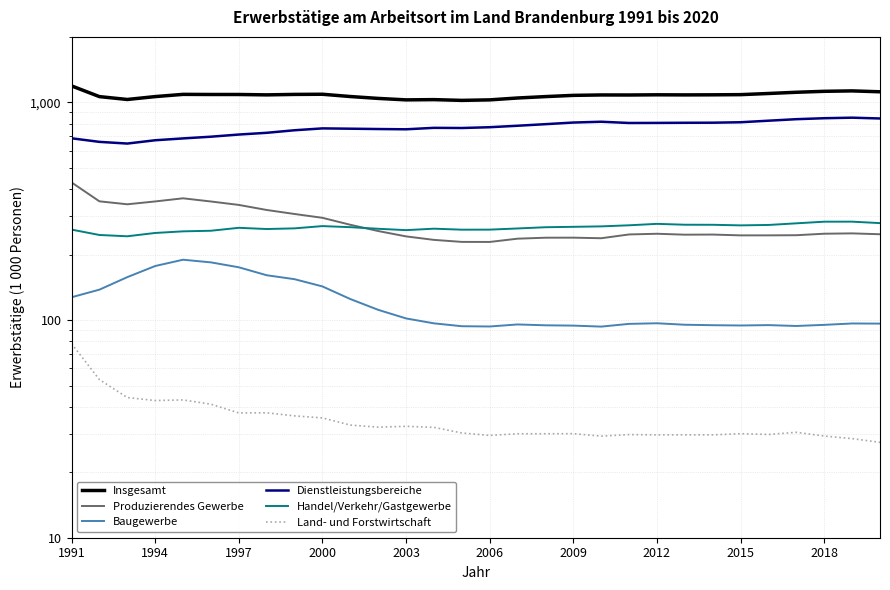

At which category does the chart reach its peak across all series?

1991